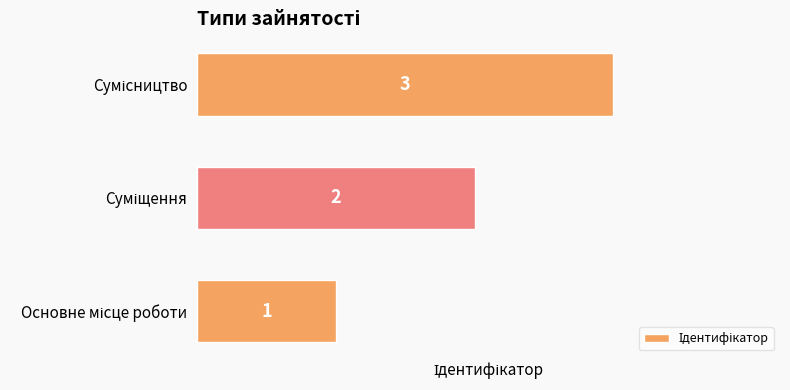

What is the maximum value shown in the chart?

3